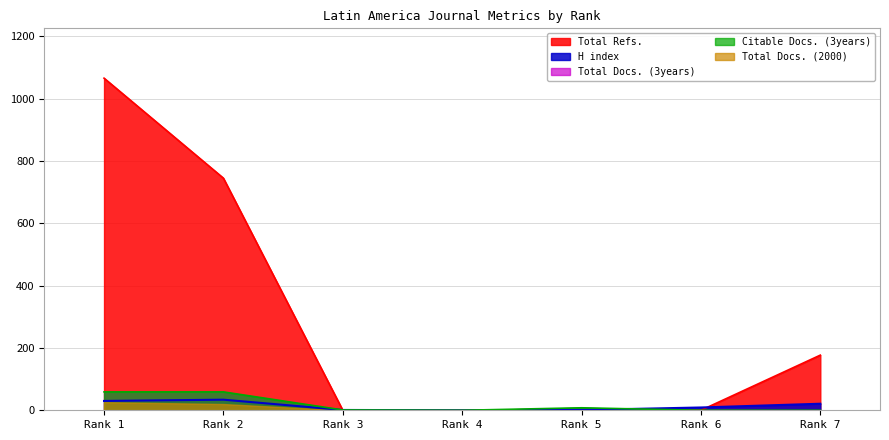

At which category is the sum across all series the highest?

Rank 1